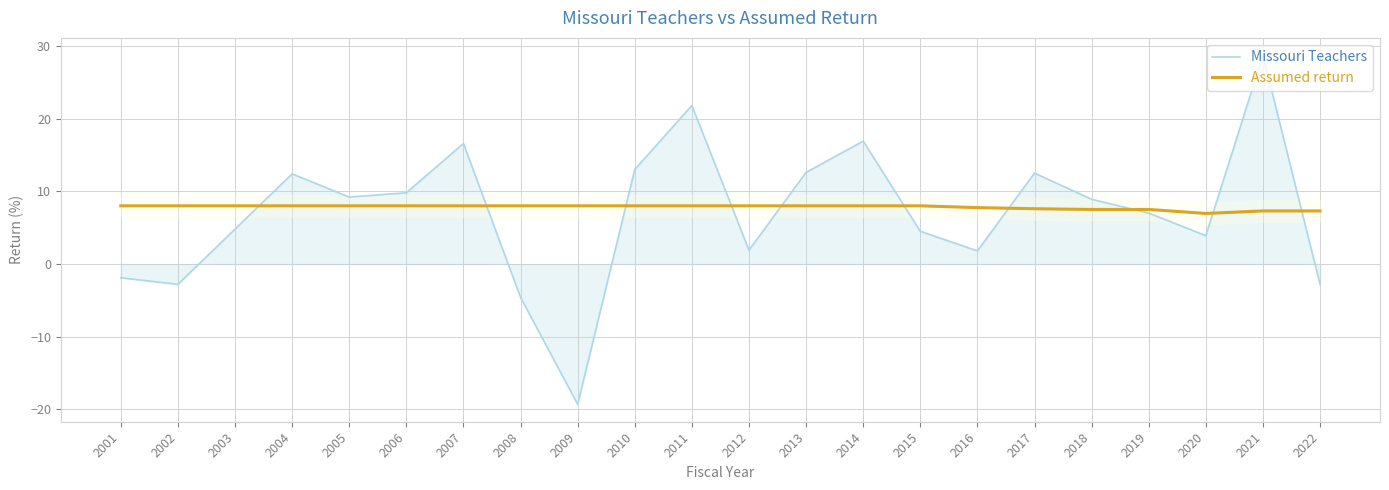

Which series has the largest range (max minus min)?

Missouri Teachers